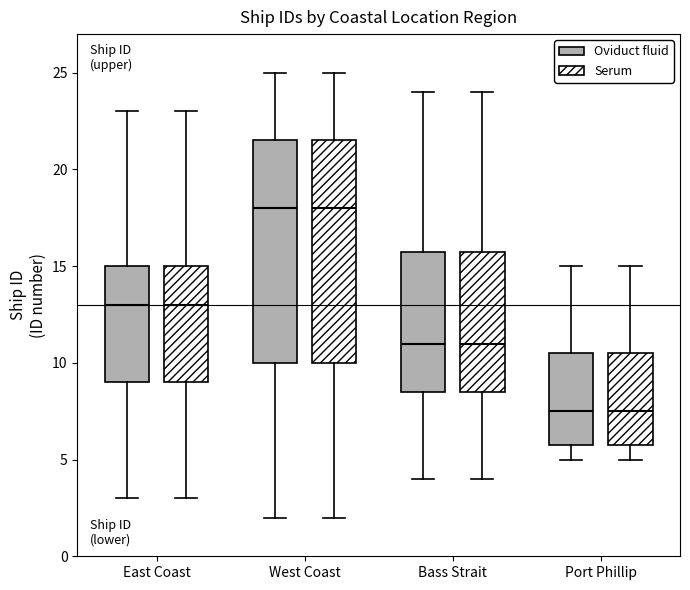

Reading left to right, transcribe this box plot: for each box, give where its median line is, the range the box spans, and where its two whiskers end, as read against the y-axis. The values are not printed on the chart, so give them approximately, as read against the axis.

East Coast (Oviduct fluid): median 13.0, box 9.0 to 15.0, whiskers 3.0 to 23.0
East Coast (Serum): median 13.0, box 9.0 to 15.0, whiskers 3.0 to 23.0
West Coast (Oviduct fluid): median 18.0, box 10.0 to 21.5, whiskers 2.0 to 25.0
West Coast (Serum): median 18.0, box 10.0 to 21.5, whiskers 2.0 to 25.0
Bass Strait (Oviduct fluid): median 11.0, box 8.5 to 16.0, whiskers 4.0 to 24.0
Bass Strait (Serum): median 11.0, box 8.5 to 16.0, whiskers 4.0 to 24.0
Port Phillip (Oviduct fluid): median 7.5, box 6.0 to 10.5, whiskers 5.0 to 15.0
Port Phillip (Serum): median 7.5, box 6.0 to 10.5, whiskers 5.0 to 15.0